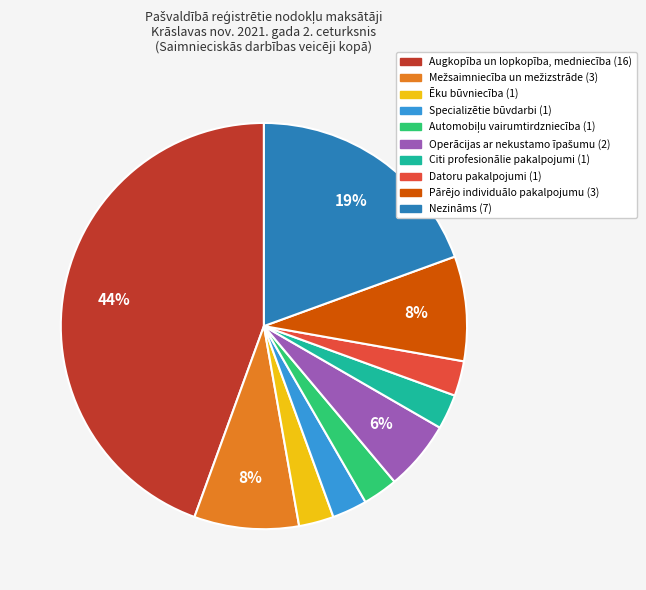

Which has a higher value, Augkopība un lopkopība, medniecība or Pārējo individuālo pakalpojumu?

Augkopība un lopkopība, medniecība